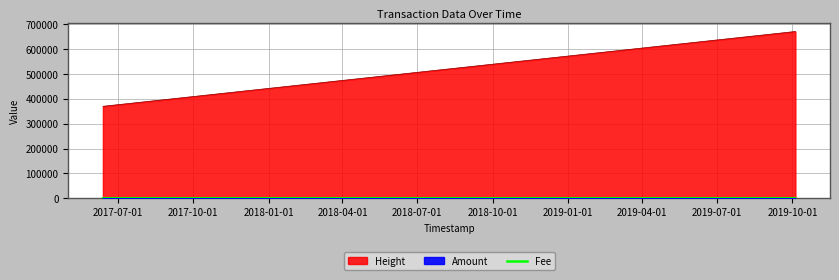

Which has a higher value, 2019-04-01 or 2017-10-01?

2019-04-01